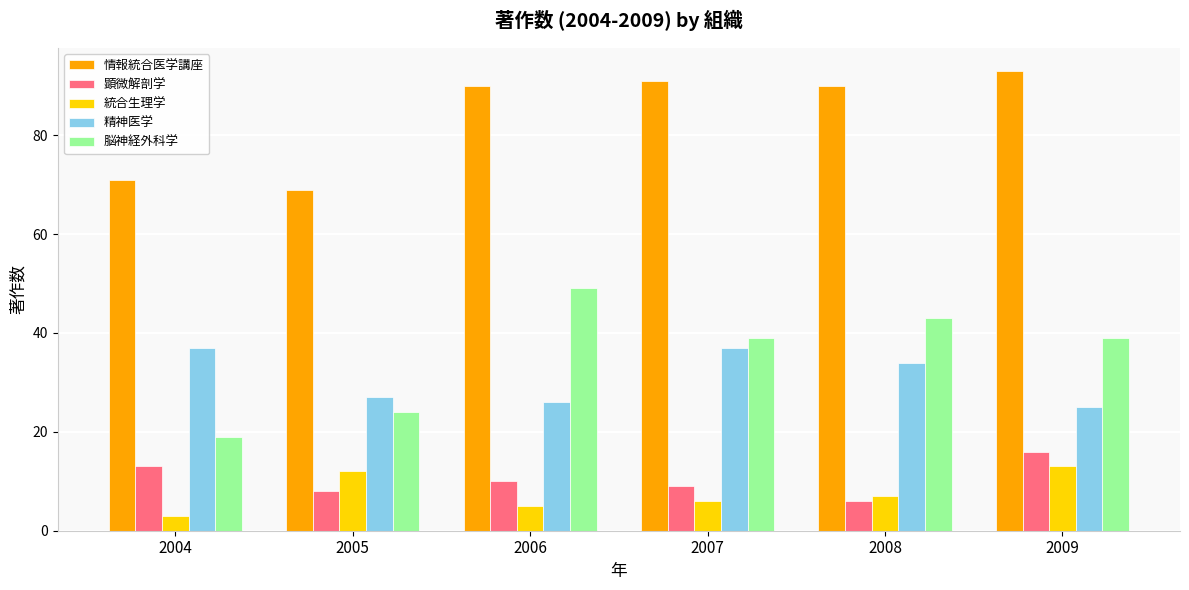

Where does the 精神医学 series first go above 34?

2004